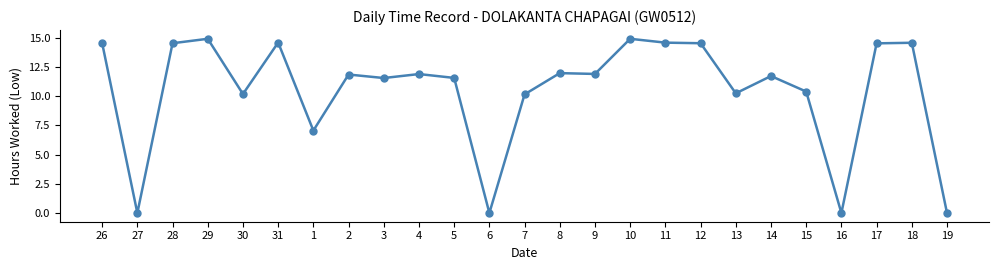

The chart shows a value of 11.6 at 3. True or false?

True